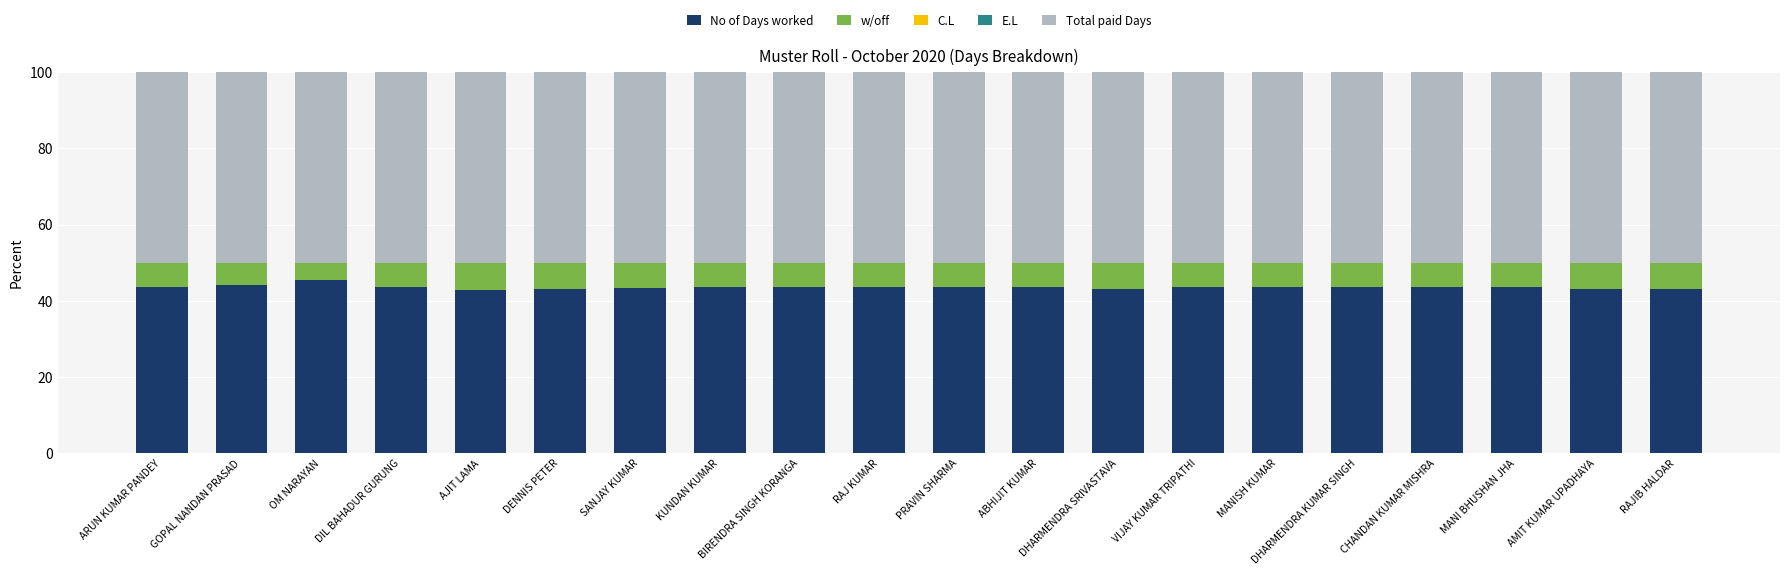

True or false: No of Days worked has a value of 43.2 at DENNIS PETER.

True